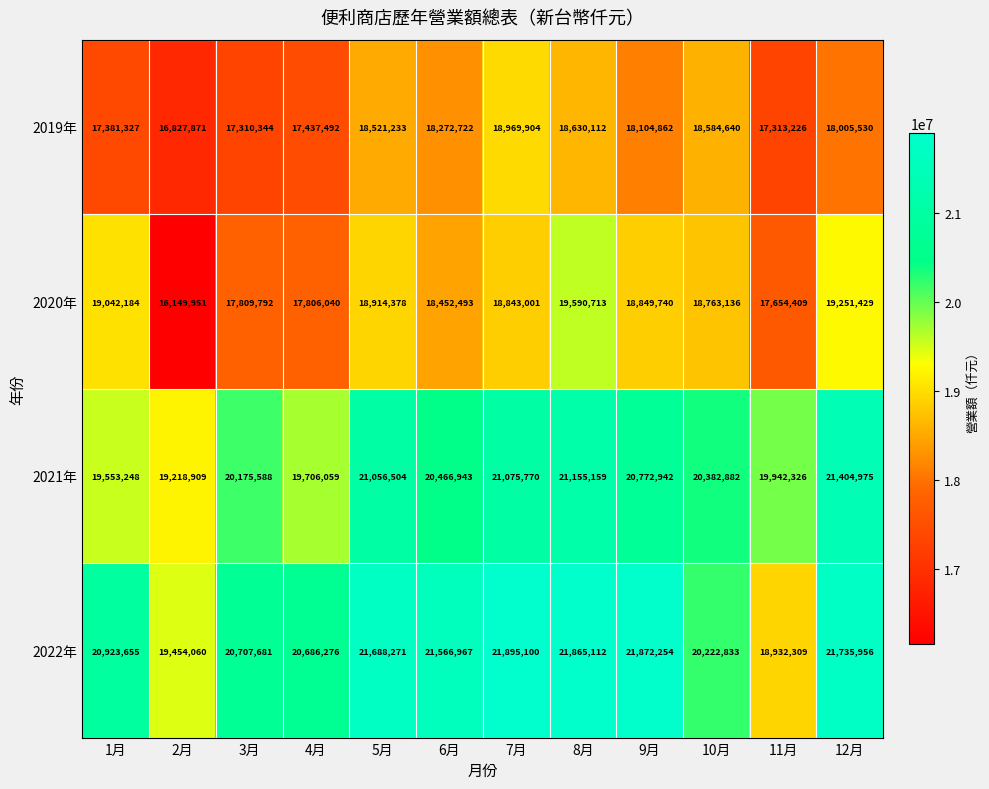

At which category is the sum across all series the highest?

8月